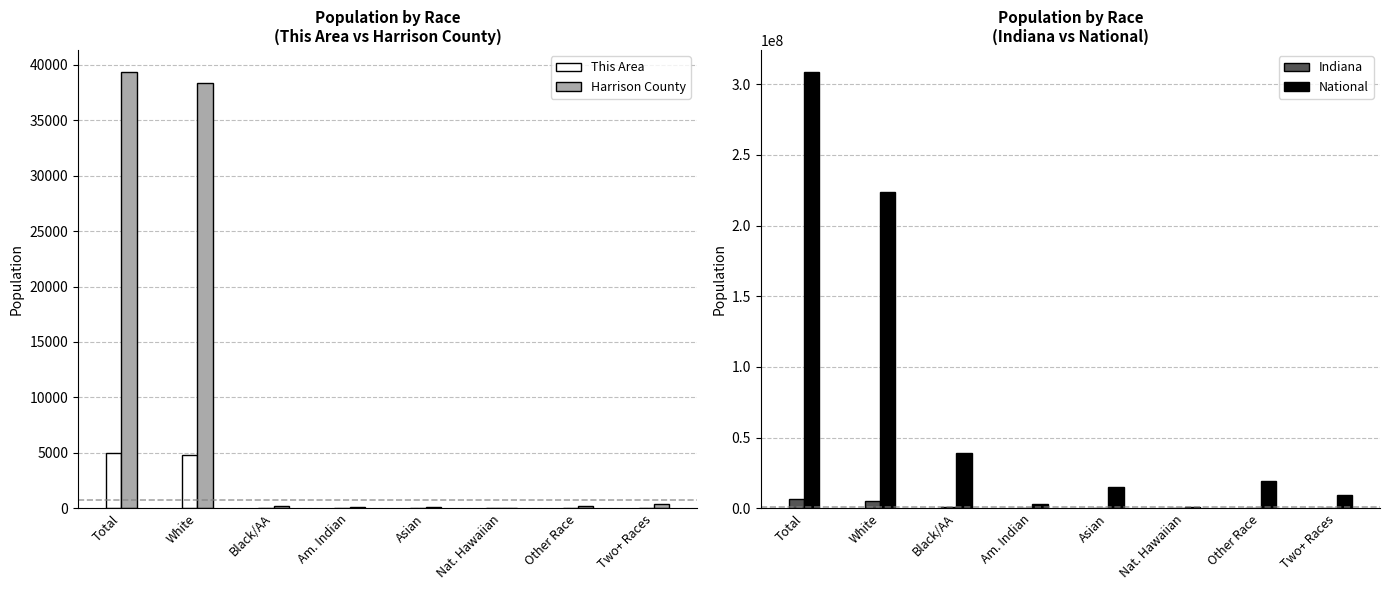

Reading left to right, transcribe all the data shown in this chart.

This Area: Total=4995	White=4808	Black/AA=38	Am. Indian=14	Asian=32	Nat. Hawaiian=0	Other Race=52	Two+ Races=51
Harrison County: Total=39364	White=38341	Black/AA=178	Am. Indian=88	Asian=155	Nat. Hawaiian=11	Other Race=207	Two+ Races=384
Indiana: Total=6483802	White=5467906	Black/AA=591397	Am. Indian=18462	Asian=102474	Nat. Hawaiian=2348	Other Race=173314	Two+ Races=127901
National: Total=308745538	White=223553265	Black/AA=38929319	Am. Indian=2932248	Asian=14674252	Nat. Hawaiian=540013	Other Race=19107368	Two+ Races=9009073